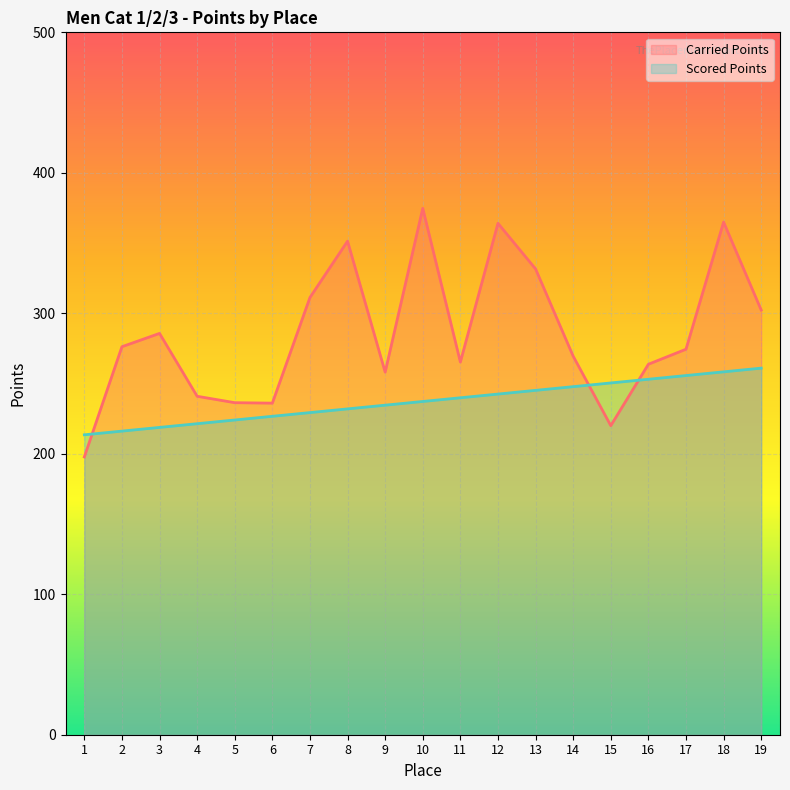

Which has a higher value, 15 or 19?

19